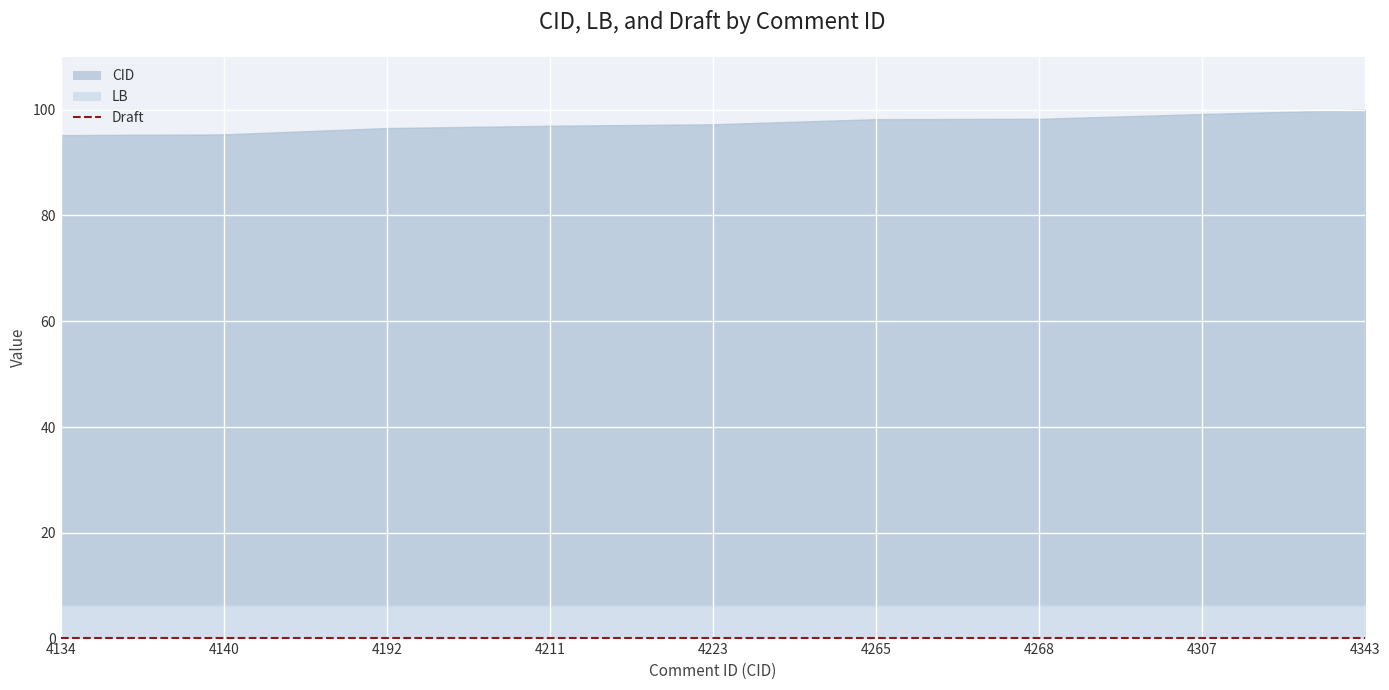

Does the chart display data point markers on the line(s)?

No